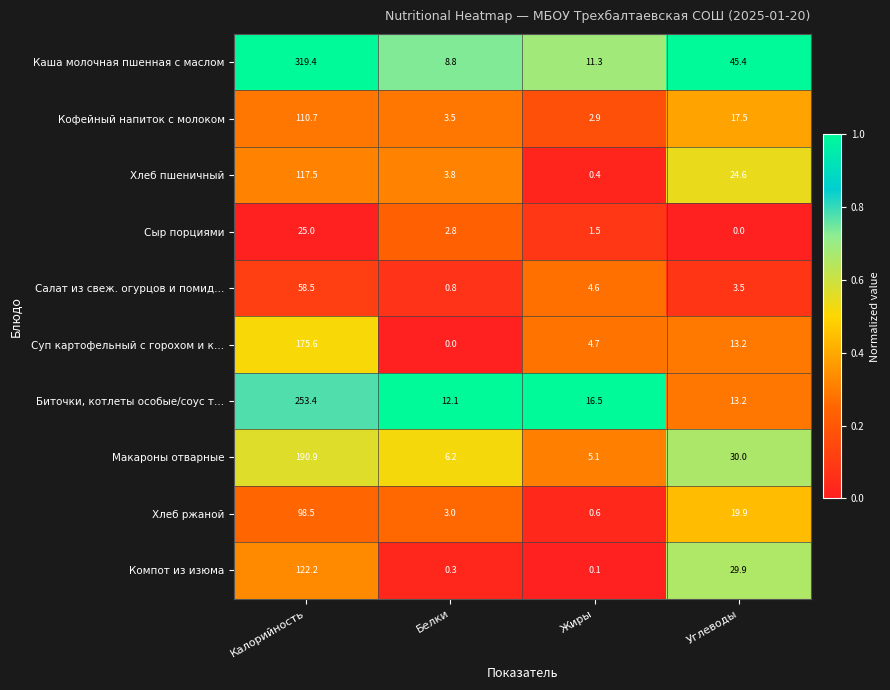

What is the average value of the Хлеб пшеничный series?

36.6